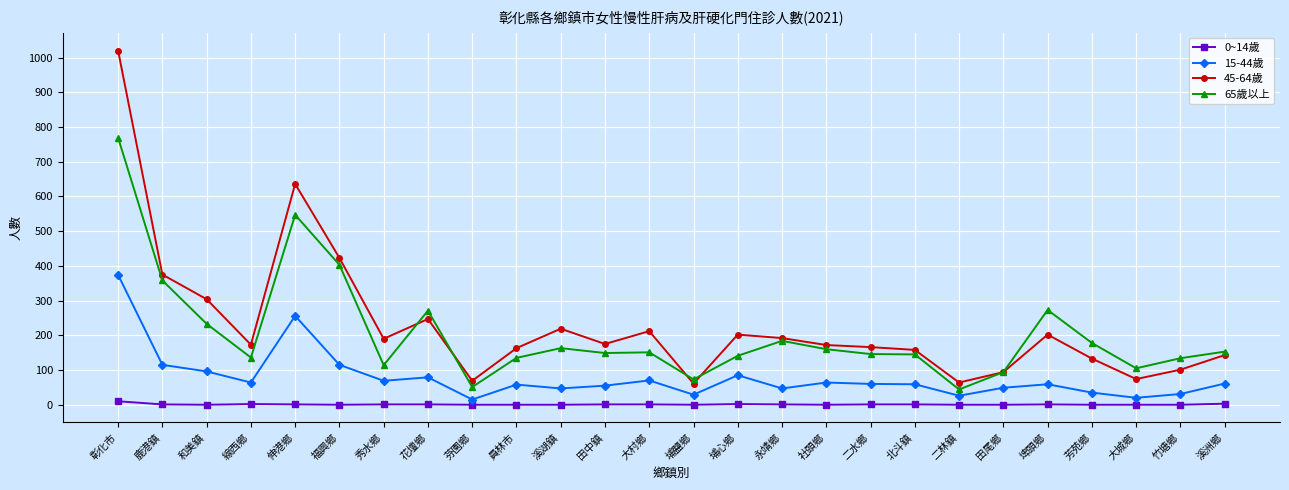

At how many categories does at least one series exceed 920?

1